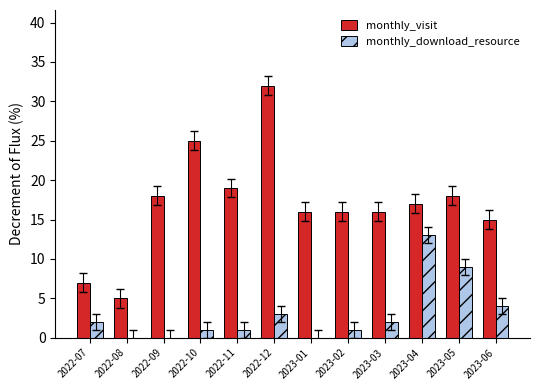

Which series changed the most between 2022-10 and 2023-02?

monthly_visit